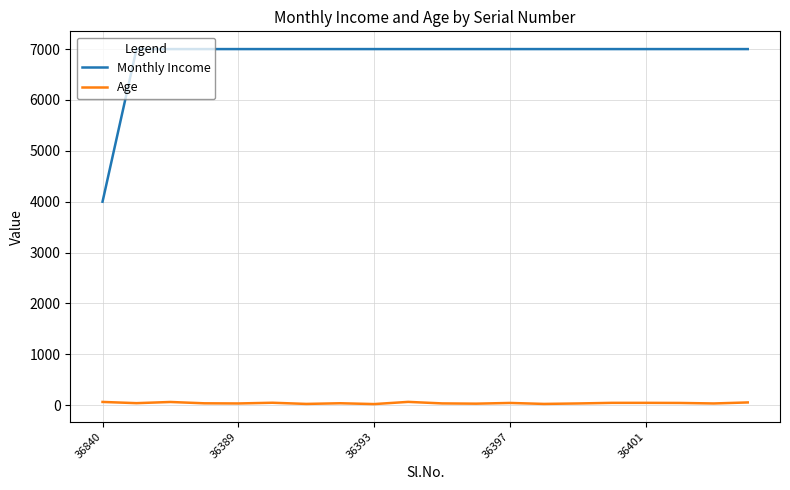

What is the minimum value for Monthly Income?

4000